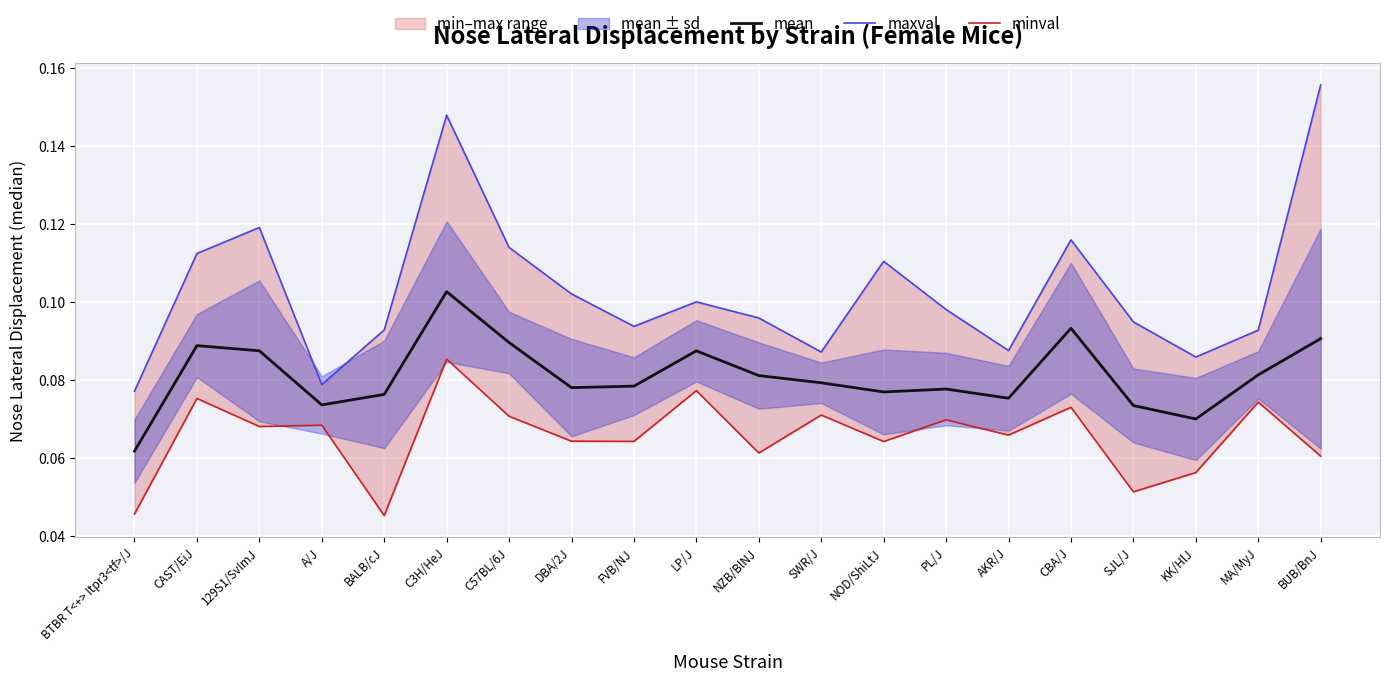

List the series in order of their peak value, lowest first.

minval, mean, maxval